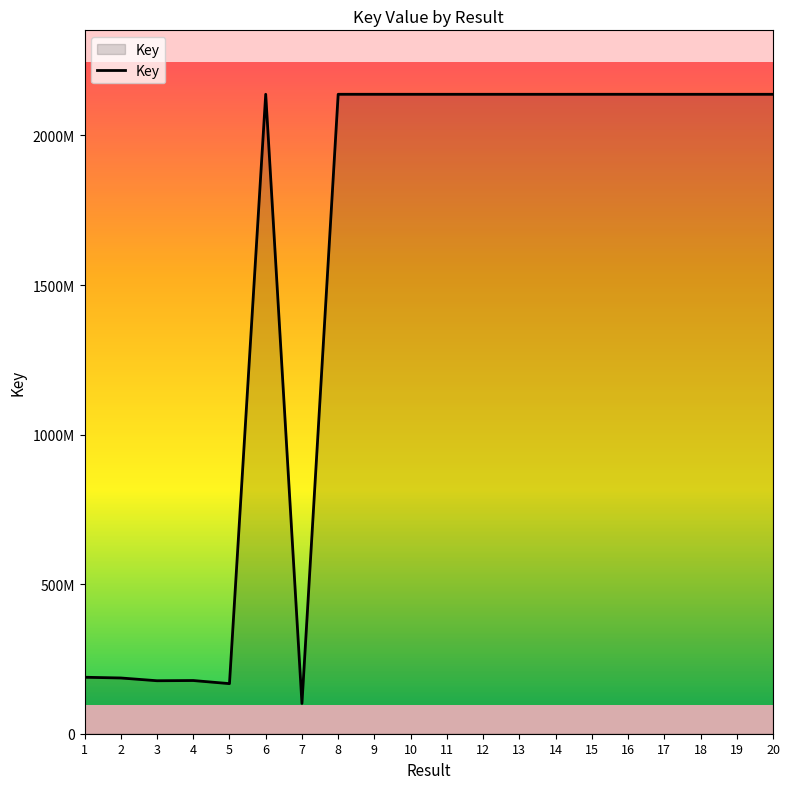

At which category does the data reach its first local valley?

3